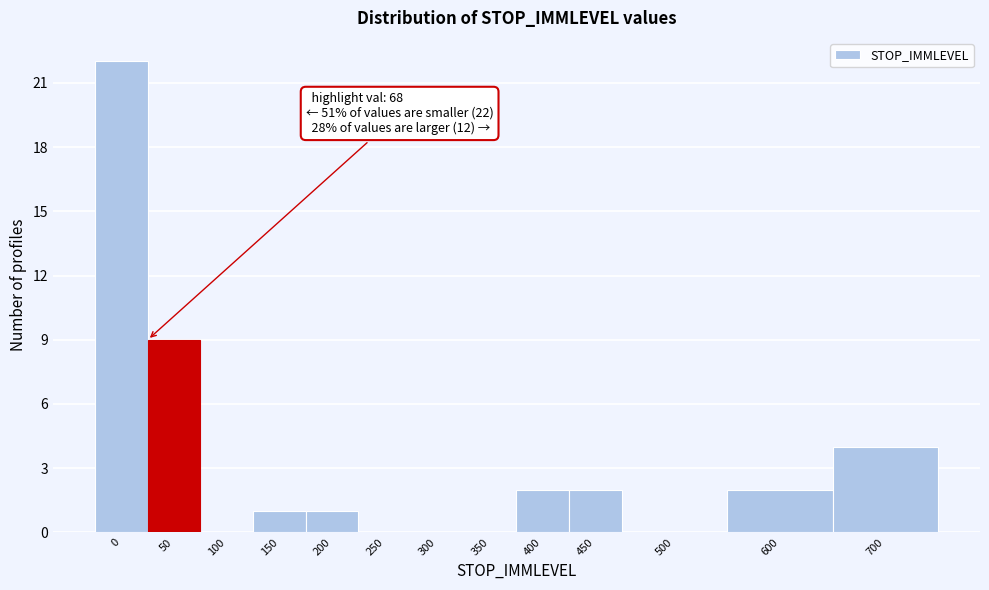

What is the maximum value shown in the chart?

22